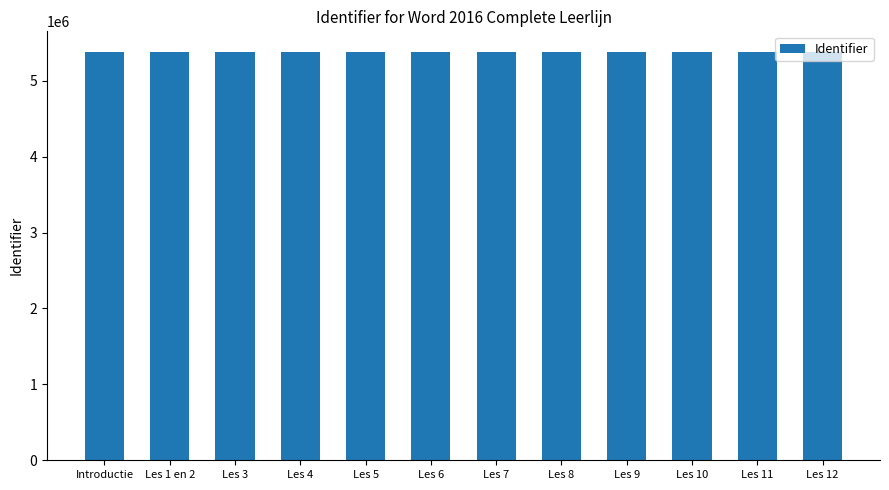

The chart shows a value of 5381977 at Les 12. True or false?

True